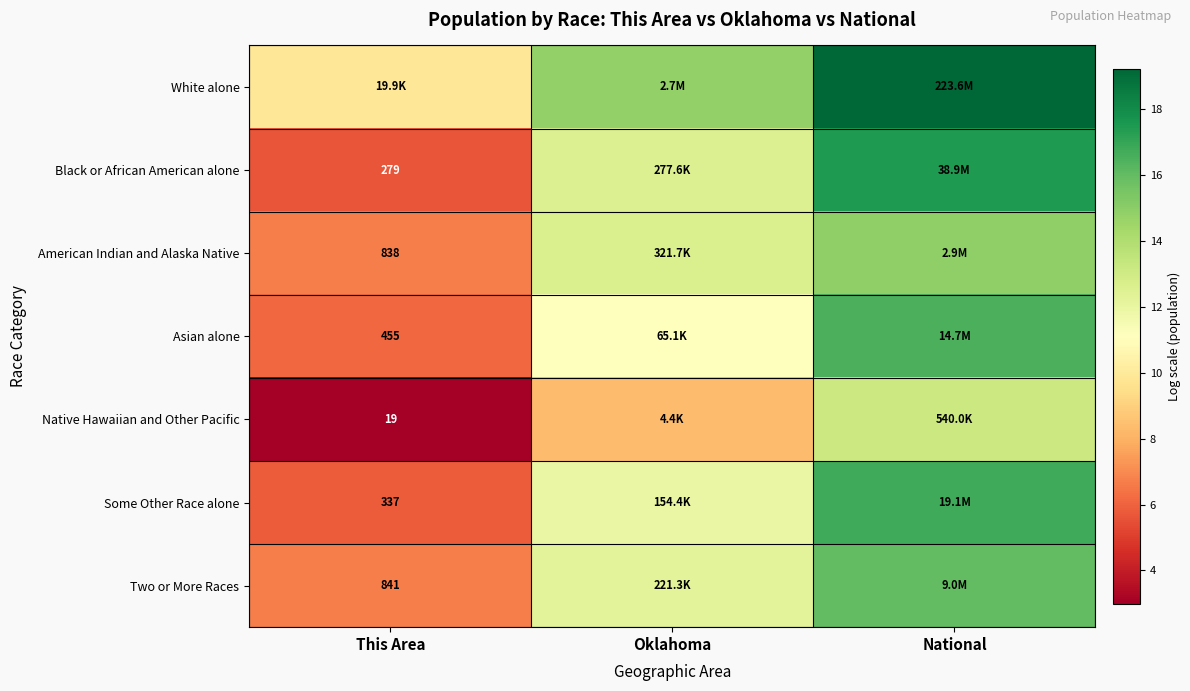

The value of American Indian and Alaska Native at Oklahoma is 22.7. True or false?

False